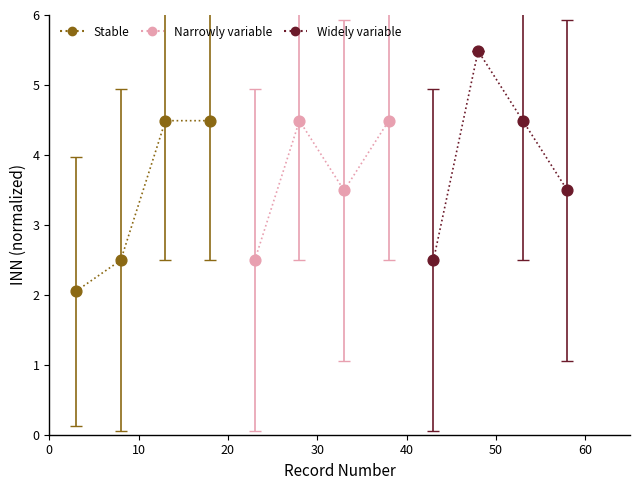

Which series has the widest spread of Y values?

Widely variable